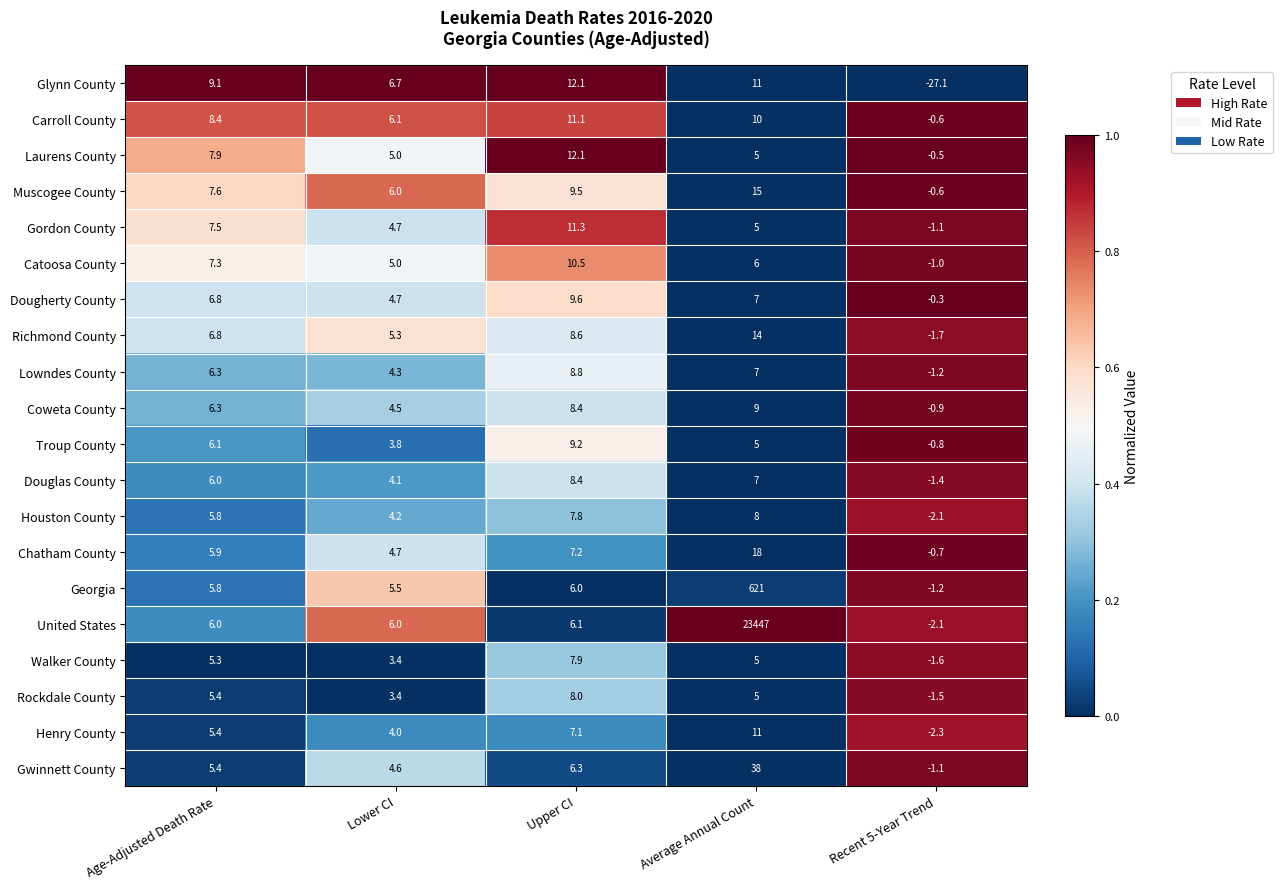

List the labels in order of Coweta County value, smallest first.

Recent 5-Year Trend, Lower CI, Age-Adjusted Death Rate, Upper CI, Average Annual Count